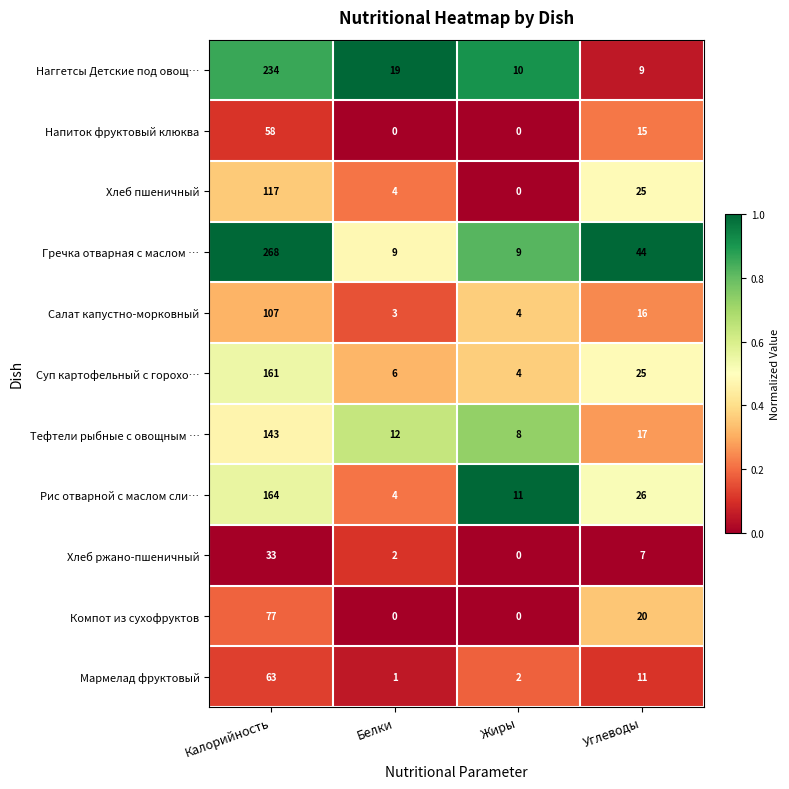

Rank the series at Калорийность from highest to lowest value.

Гречка отварная с маслом …, Наггетсы Детские под овощ…, Рис отварной с маслом сли…, Суп картофельный с горохо…, Тефтели рыбные с овощным …, Хлеб пшеничный, Салат капустно-морковный, Компот из сухофруктов, Мармелад фруктовый, Напиток фруктовый клюква, Хлеб ржано-пшеничный